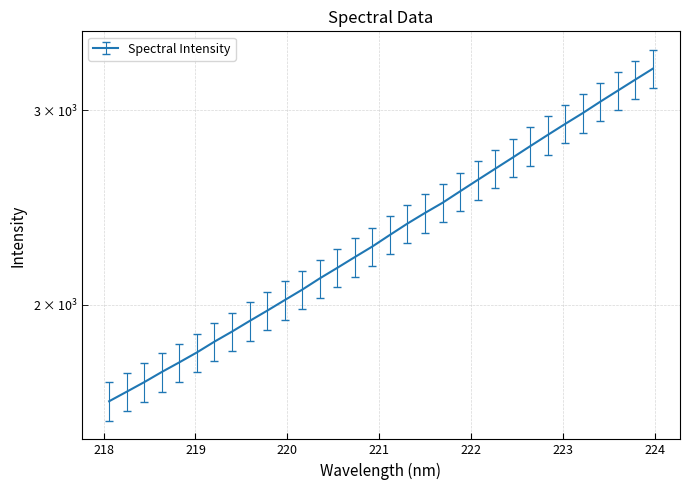

Does the chart have visible grid lines?

Yes